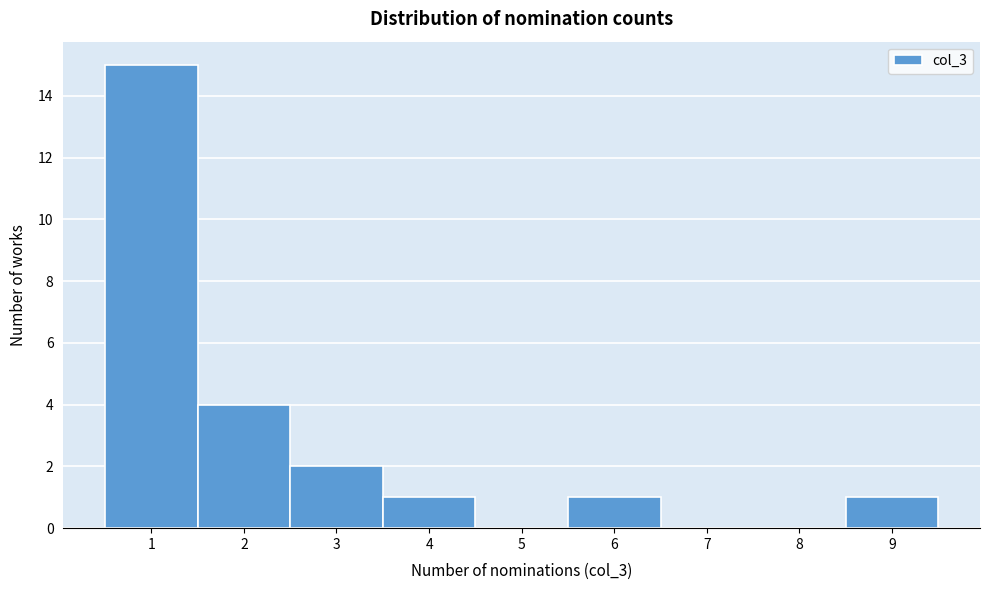

Reading left to right, transcribe this chart: for each bar, give the range it covers on the x-axis and its height. The values are not printed on the chart, so give them approximately, as read against the axis.

0.5 to 1.5: 15
1.5 to 2.5: 4
2.5 to 3.5: 2
3.5 to 4.5: 1
4.5 to 5.5: 0
5.5 to 6.5: 1
6.5 to 7.5: 0
7.5 to 8.5: 0
8.5 to 9.5: 1